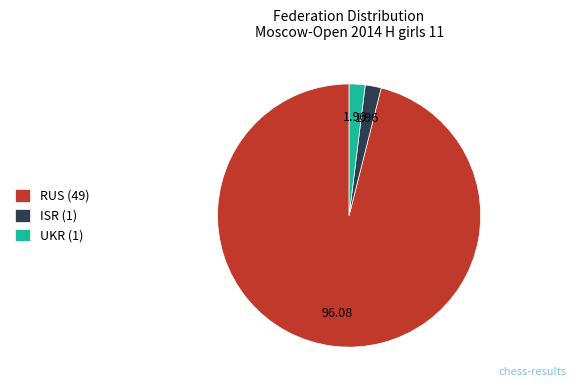

Is there a majority slice in this chart?

Yes